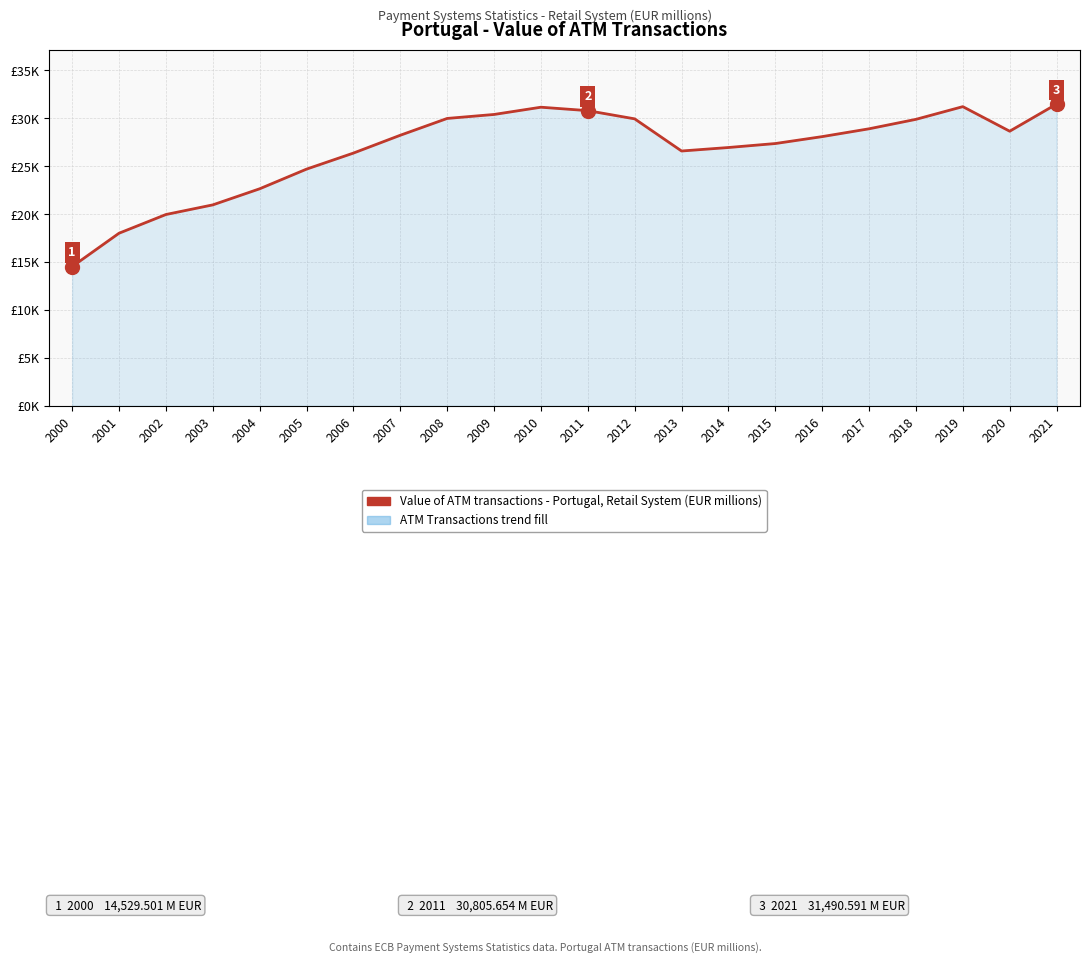

What is the difference between the maximum and minimum values?

16961.1